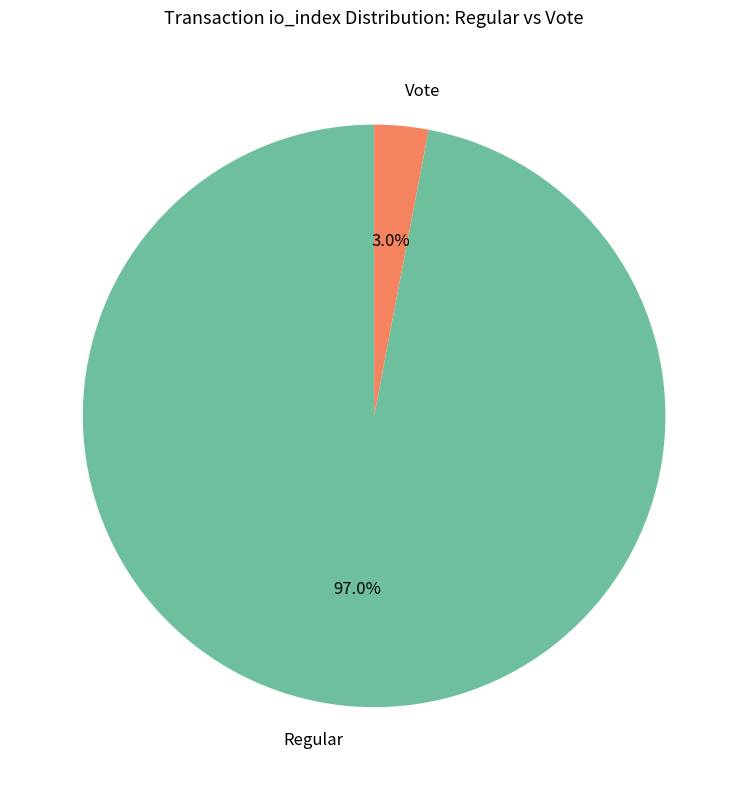

How many segments does this pie chart have?

2